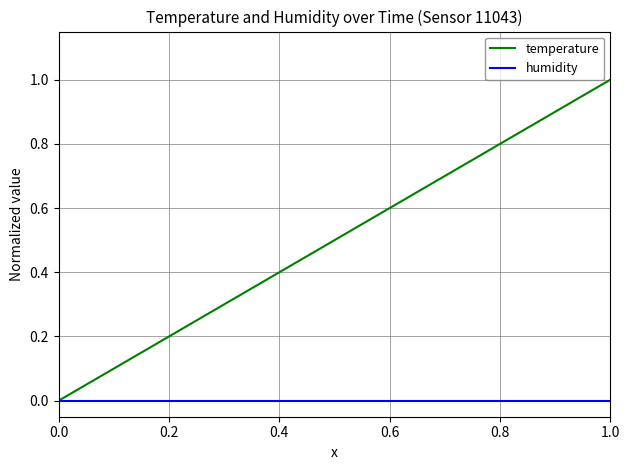

Which series has the widest spread of values?

temperature